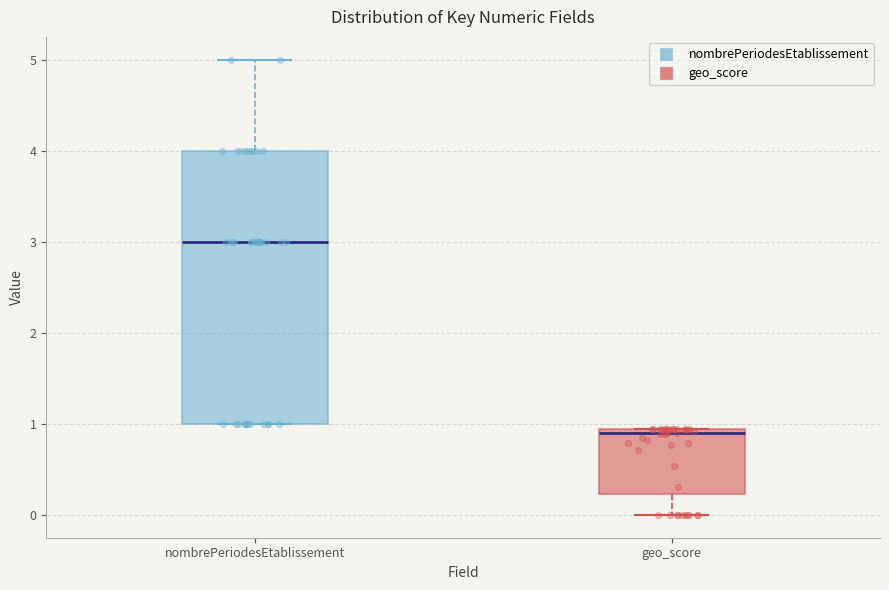

Reading left to right, read every box against the y-axis: the position of its median line, the range the box covers, and the ends of its whiskers. The values are not printed on the chart, so give them approximately, as read against the axis.

nombrePeriodesEtablissement: median 3.0, box 1.0 to 4.0, whiskers 1.0 to 5.0
geo_score: median 0.9 (just below the box's upper edge), box 0.2 to 0.9, whiskers 0.0 to 0.9